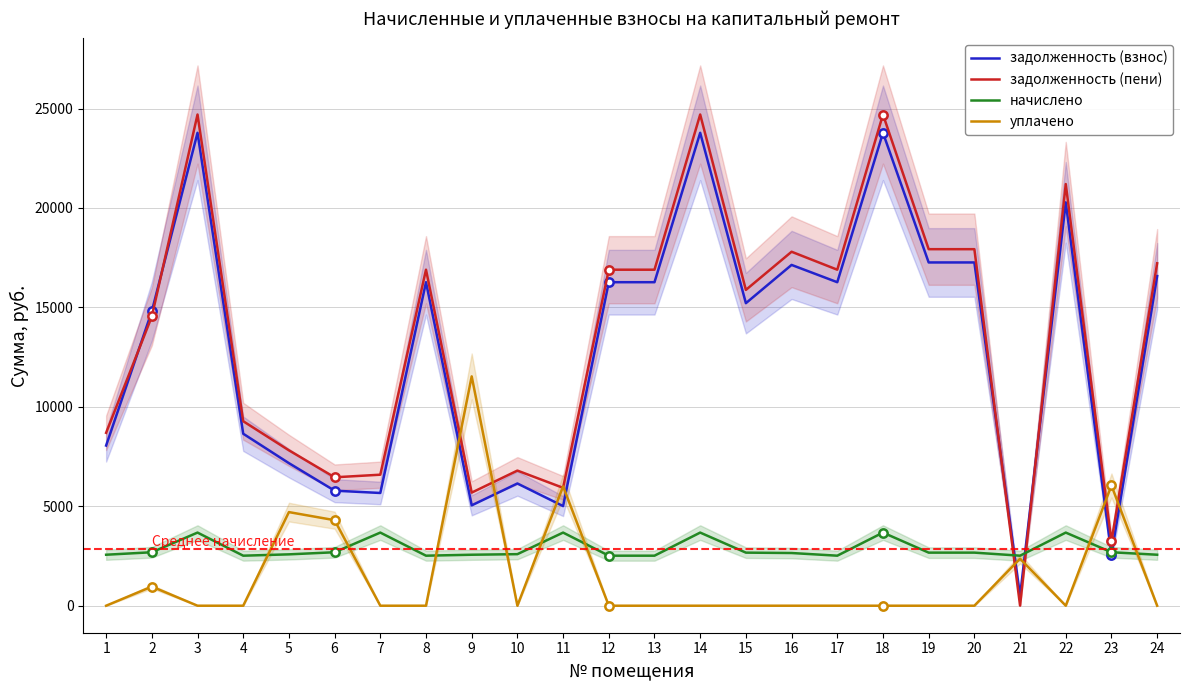

At which category is the sum across all series the highest?

3